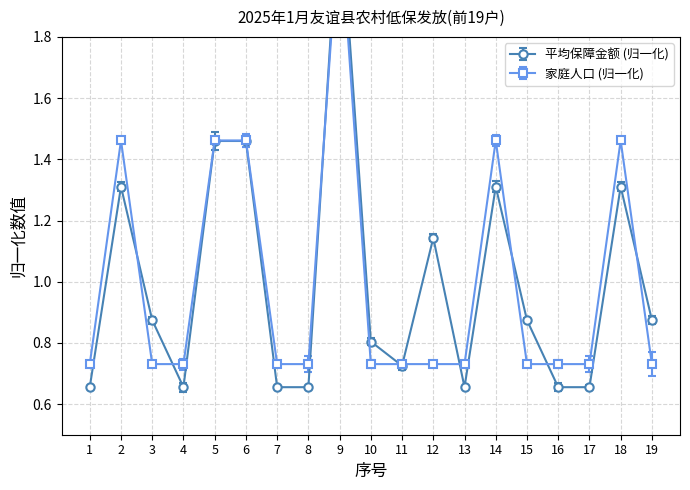

What is the difference between the second highest and second lowest values in the 平均保障金额 series?

0.8